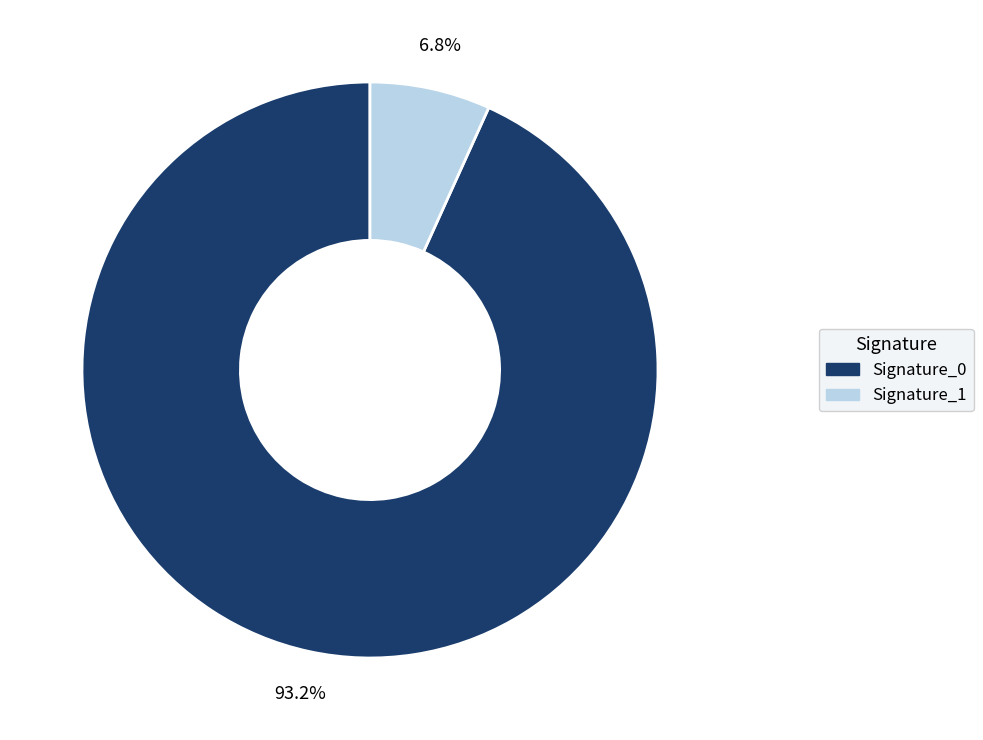

Between Signature_0 and Signature_1, which is larger?

Signature_0